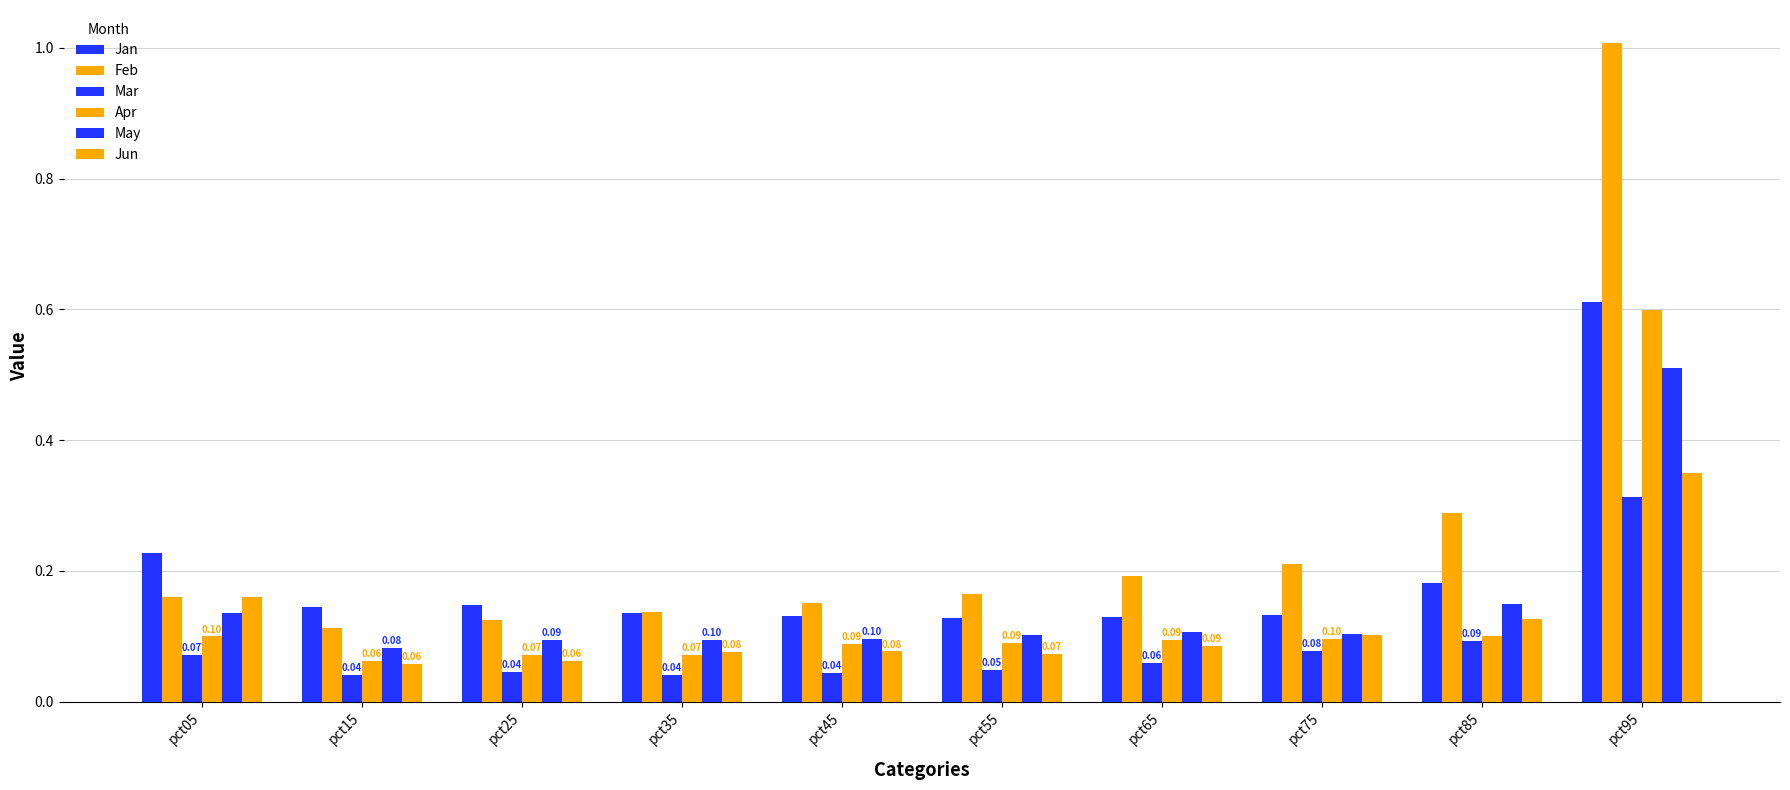

How many categories are shown in the chart?

10